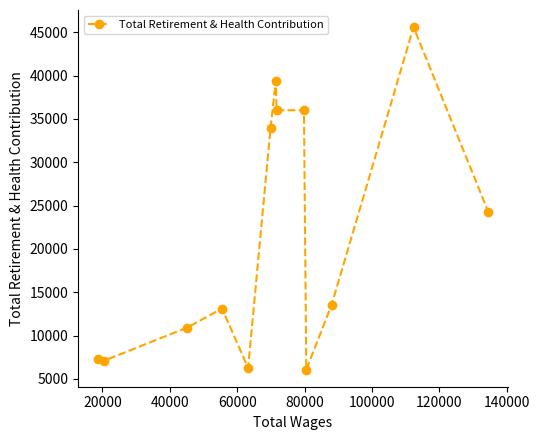

What is the sum of all values?

279493